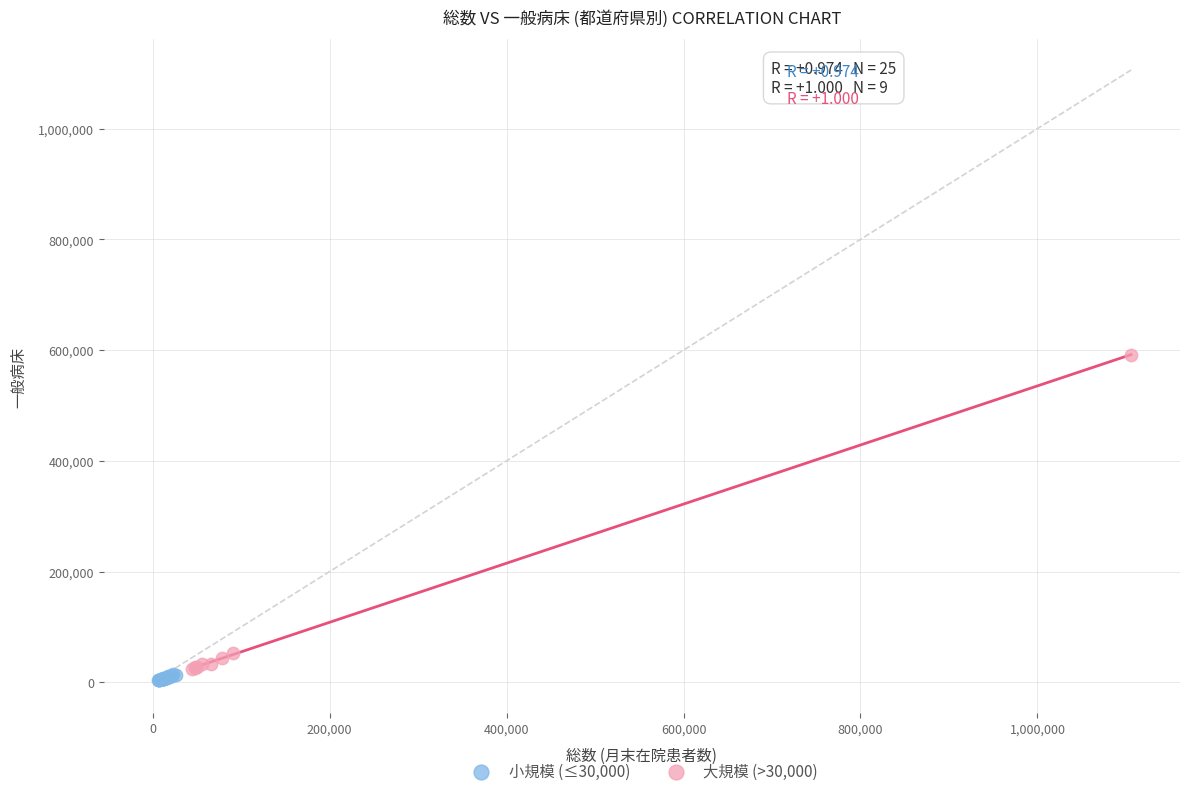

Which series reaches the maximum Y coordinate?

大規模 (>30,000)